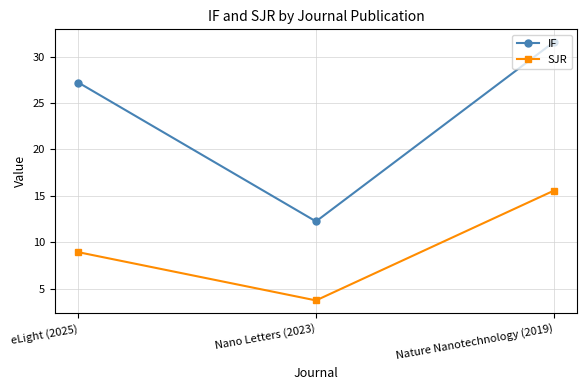

Rank the series by their maximum value, from highest to lowest.

IF, SJR